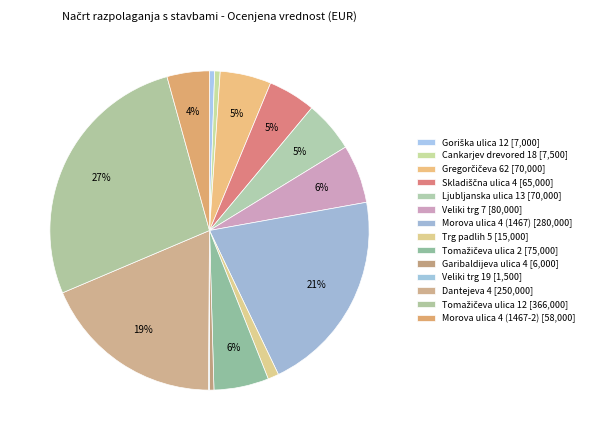

Do Ljubljanska ulica 13 and Veliki trg 19 together represent more than half of the pie?

No